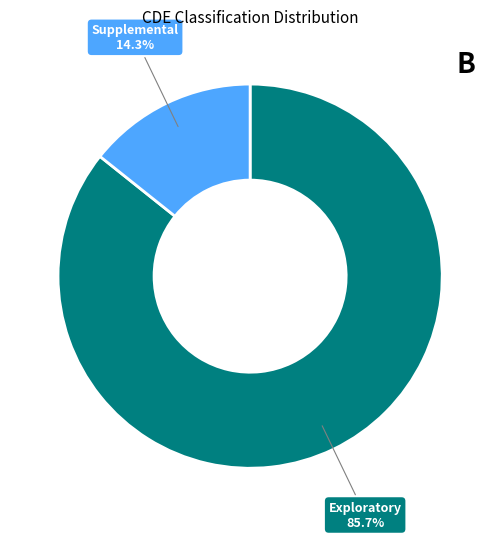

How many slices are in this pie chart?

2